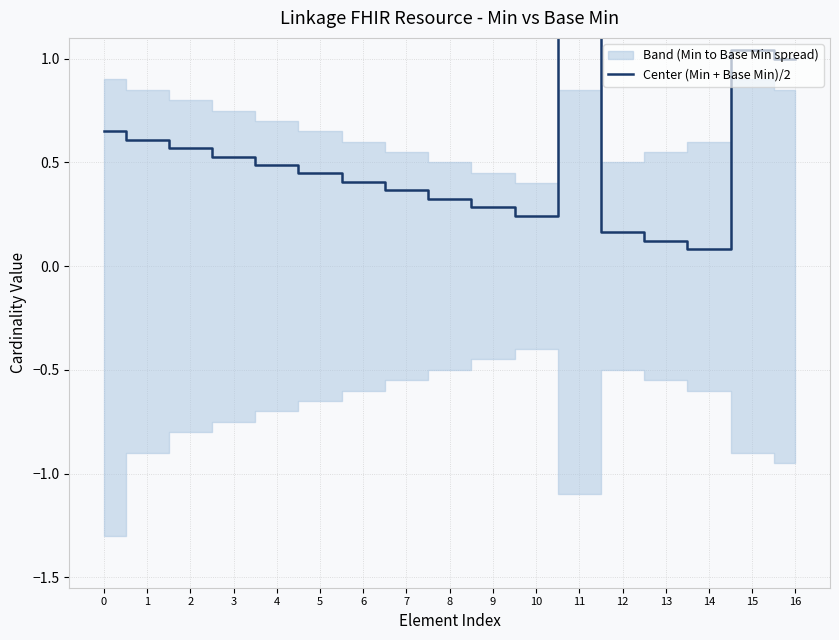

What is the sum of all values?

8.5